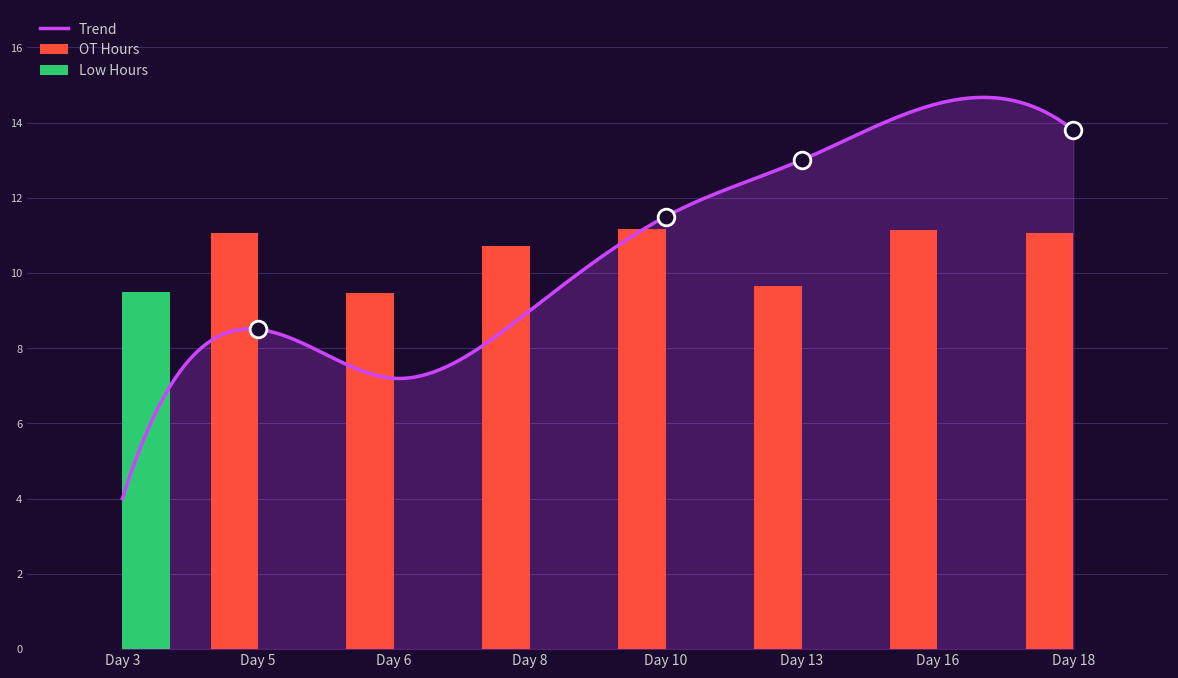

Rank the categories by OT Hours value from lowest to highest.

Day 3, Day 6, Day 13, Day 8, Day 5, Day 18, Day 16, Day 10